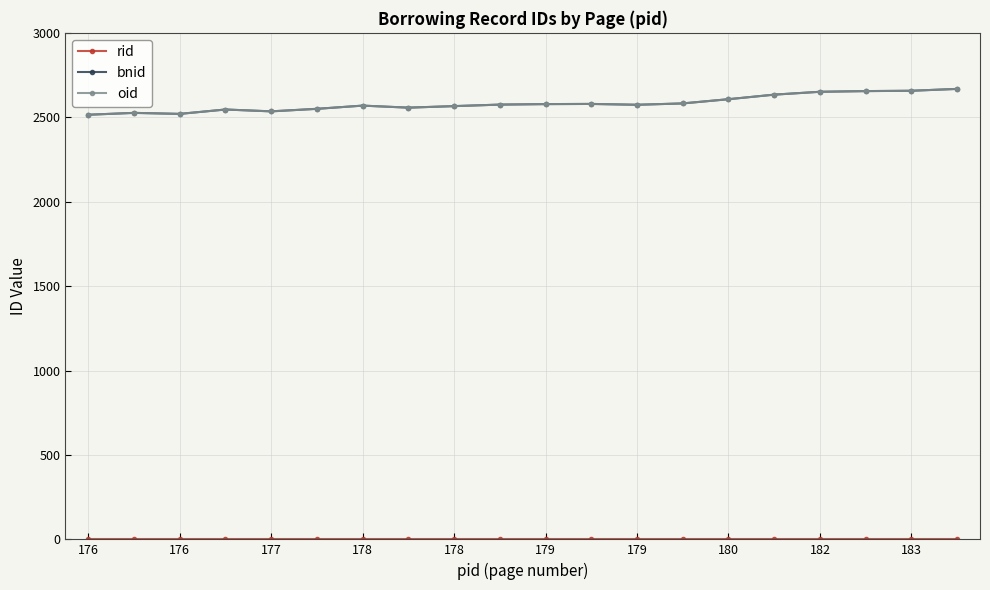

How many lines are shown in the chart?

3